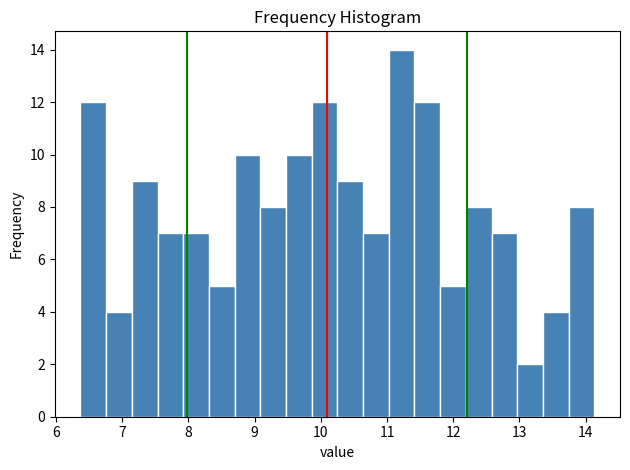

Read against the x-axis, roughly where is the centre of the tallest bar?

11.2